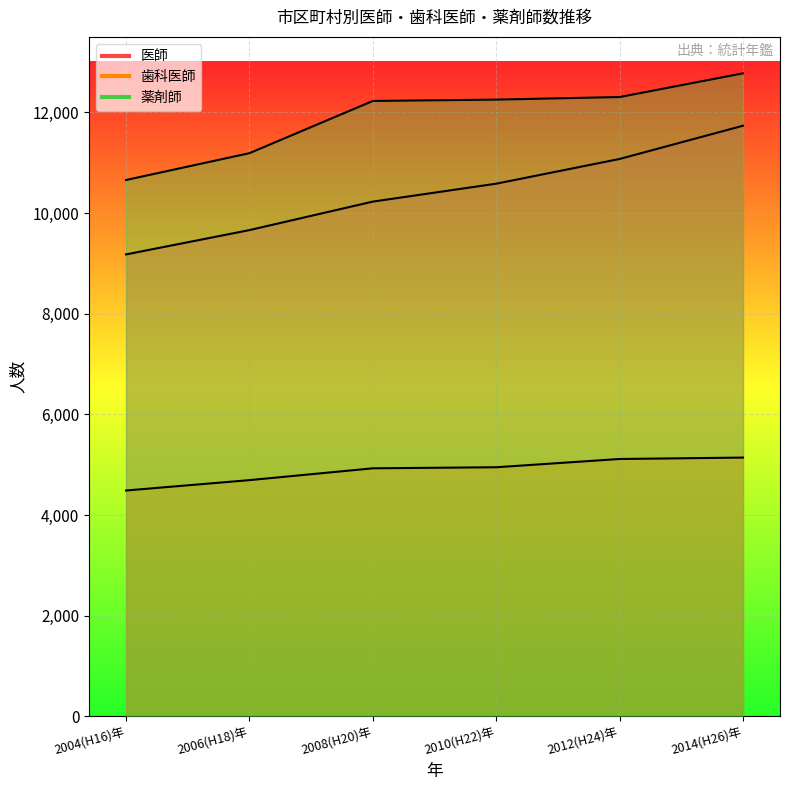

What are all the series names shown in the legend?

医師, 歯科医師, 薬剤師